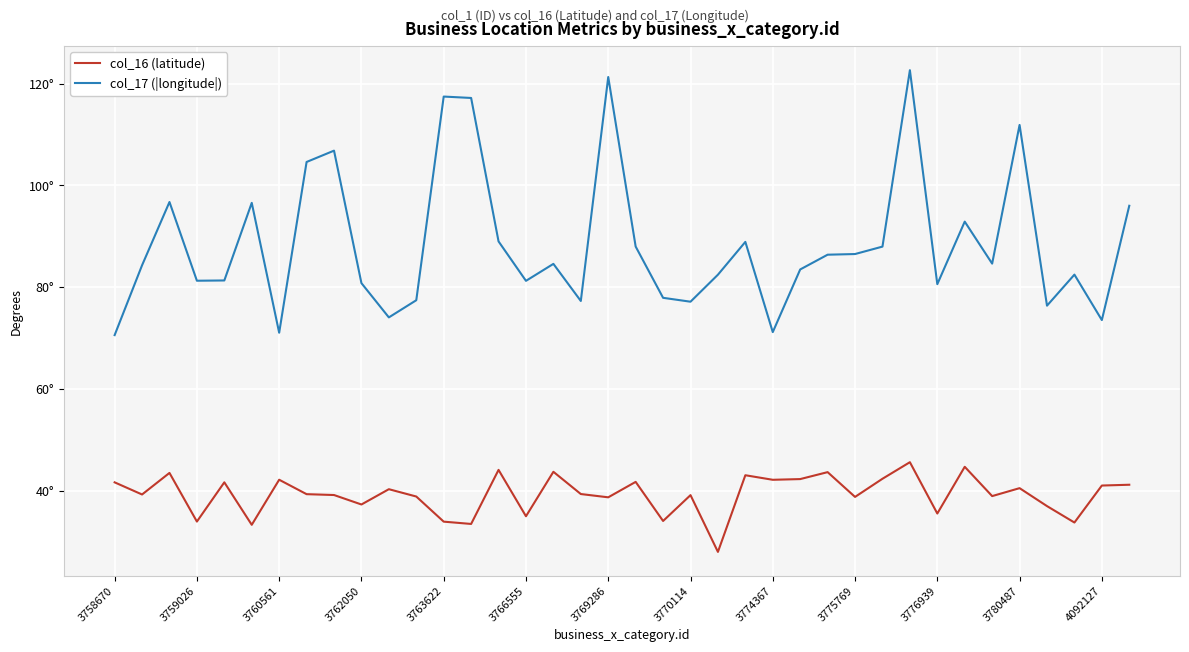

True or false: col_16 (latitude) and col_17 (|longitude|) cross at least once.

False